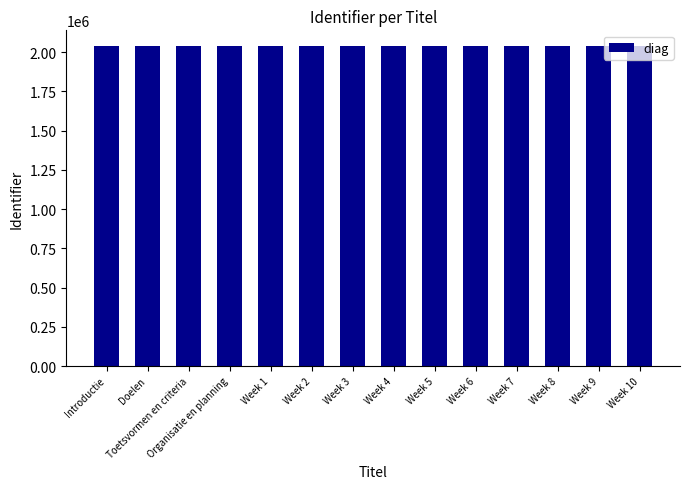

How many values are below 2036809?

7